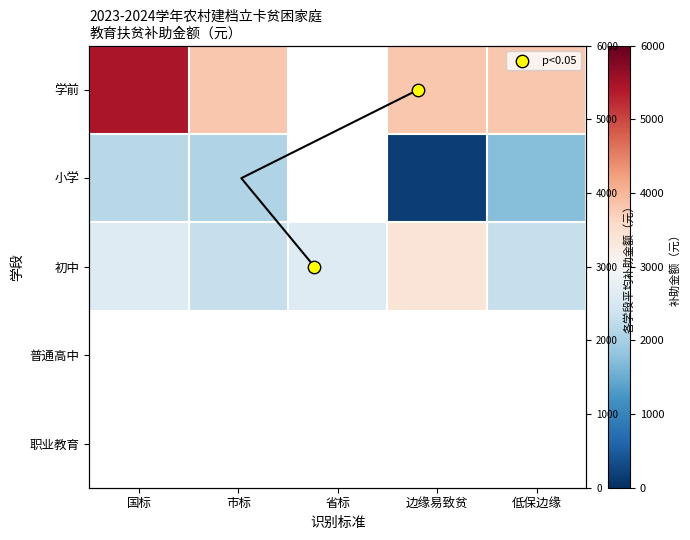

What is the lowest value of the 小学 series?

170.0